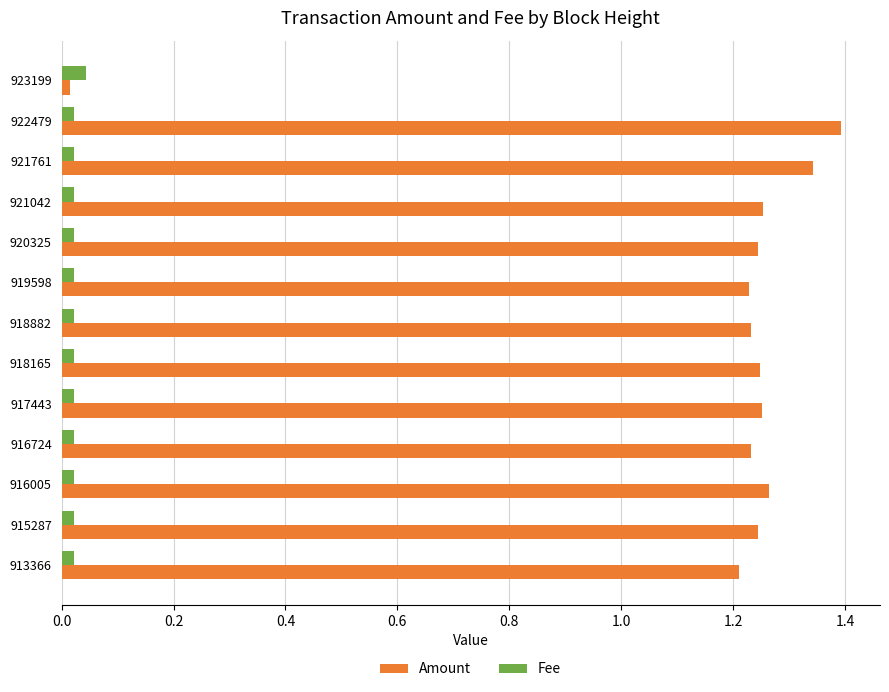

What is the difference between the maximum and second lowest values in the Amount series?

0.2